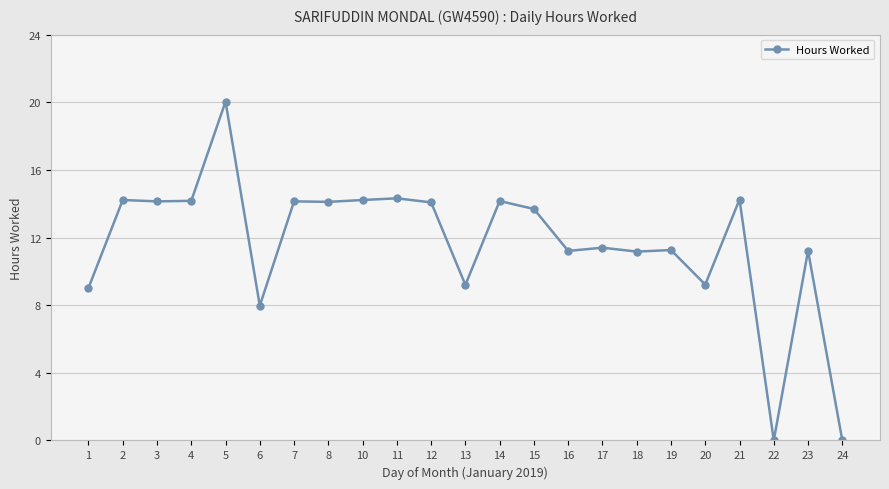

Between 13 and 2, which is larger?

2